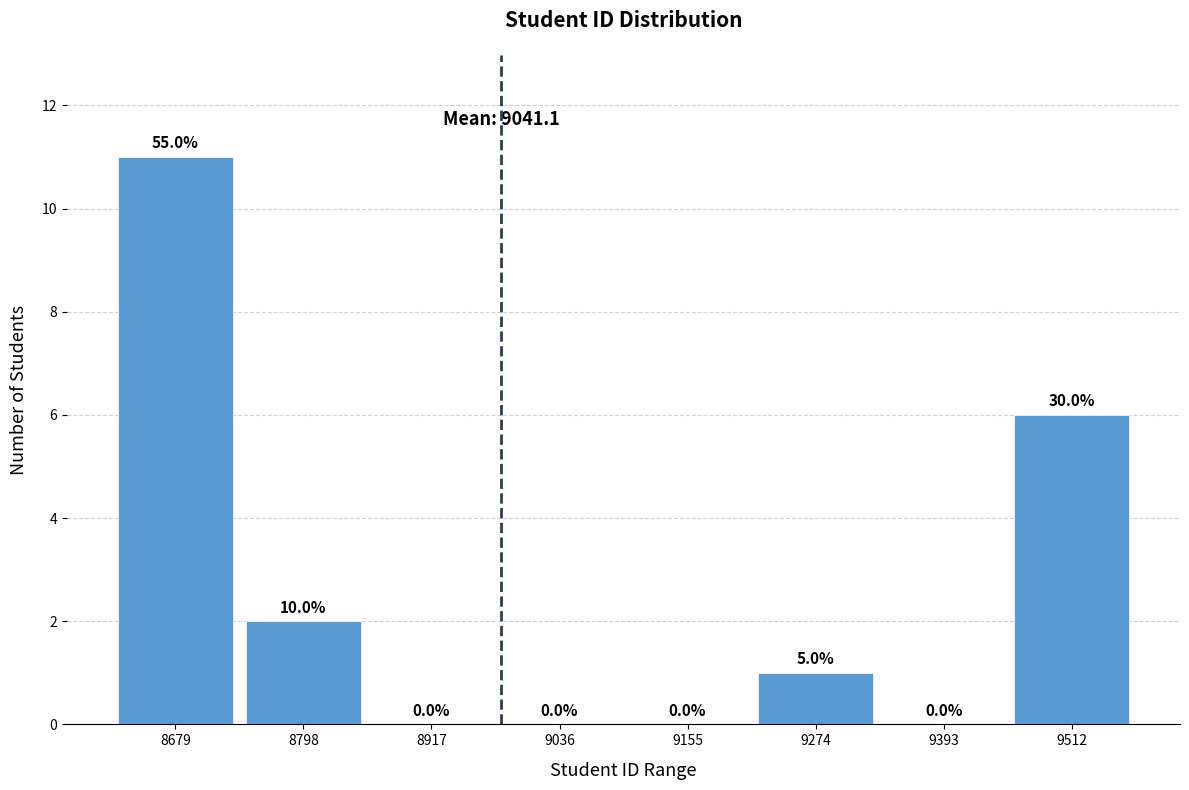

Reading left to right, transcribe all the data shown in this chart.

8679=11	8798=2	8917=0	9036=0	9155=0	9274=1	9393=0	9512=6